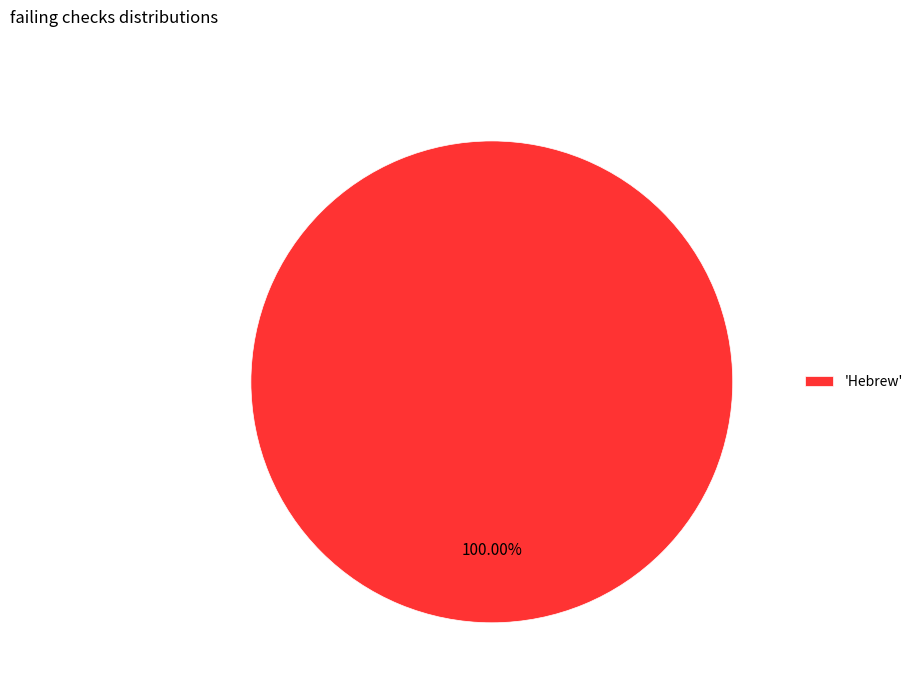

Rank the categories by value from highest to lowest.

'Hebrew'